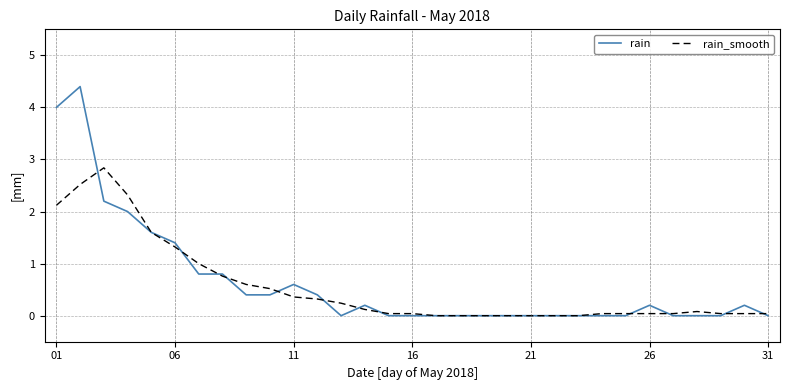

List the series in order of their peak value, lowest first.

rain_smooth, rain